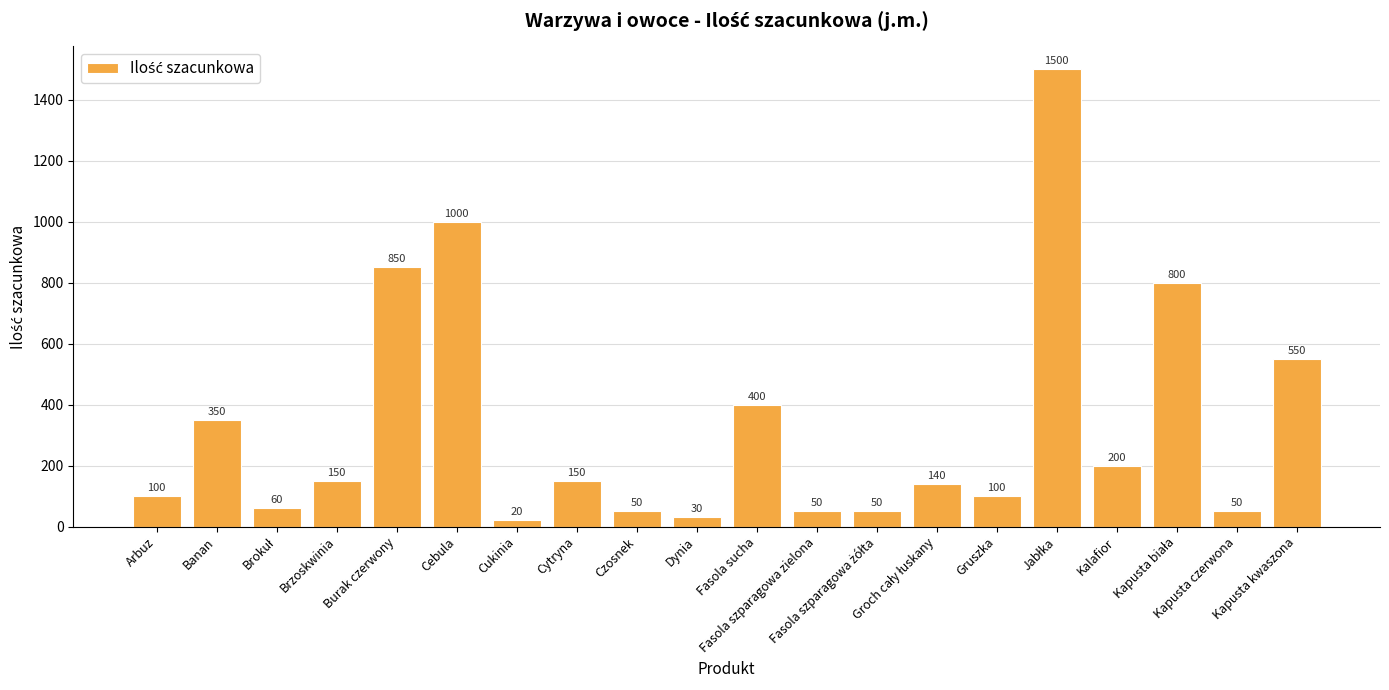

Count the number of categories in the chart.

20